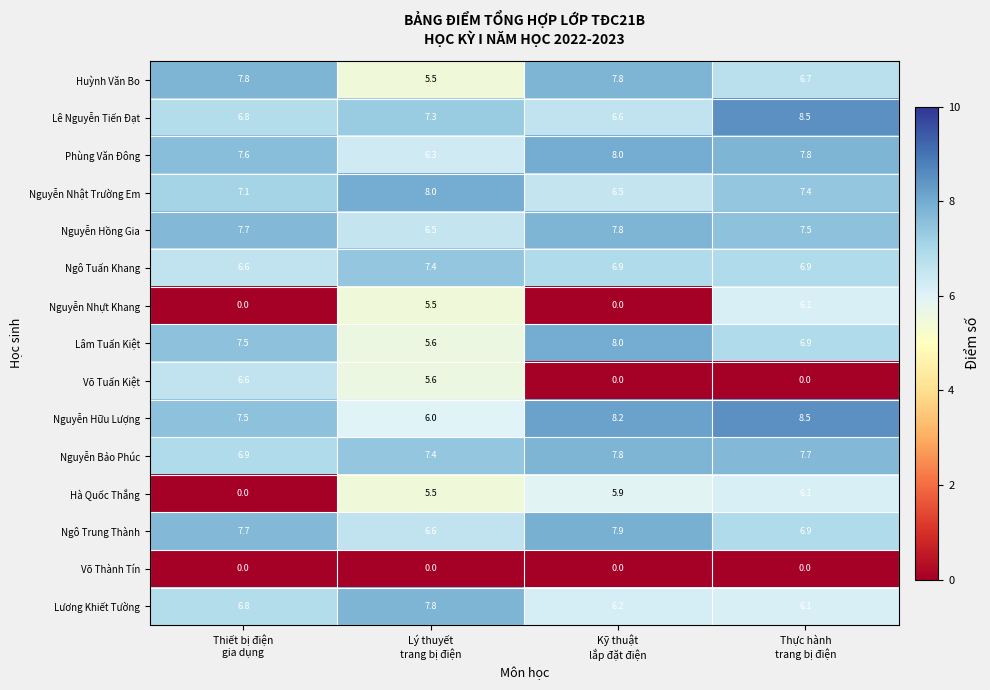

How many data points in Nguyễn Nhật Trường Em are less than 7?

1